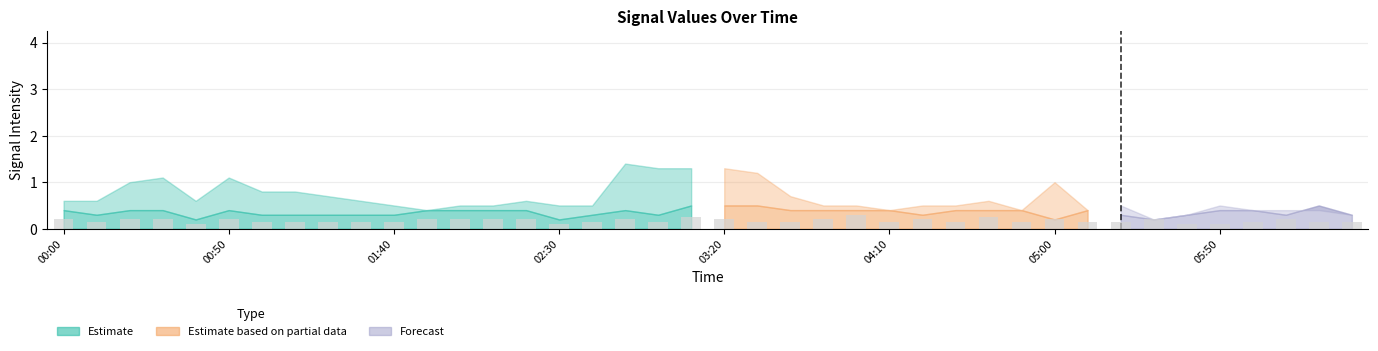

What is the sum of all values?

6.9